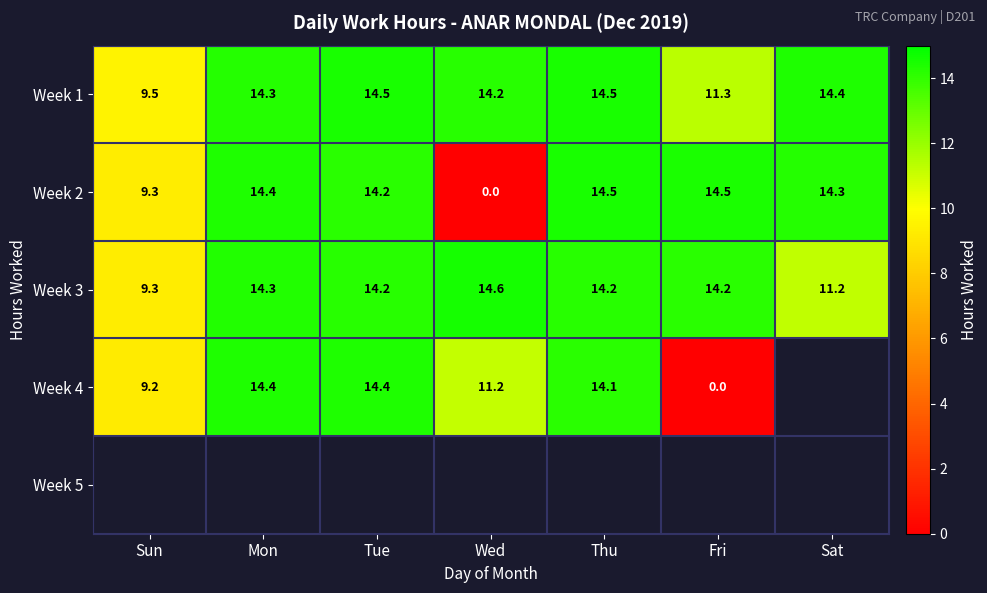

True or false: Week 4 has a value of 5.5 at Sun.

False